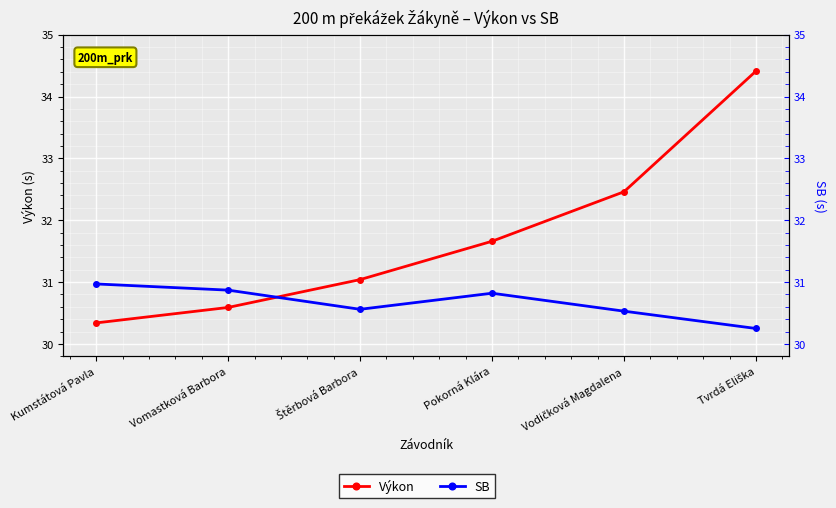

In SB, how many points are lower than both neighbors (excluding endpoints)?

1